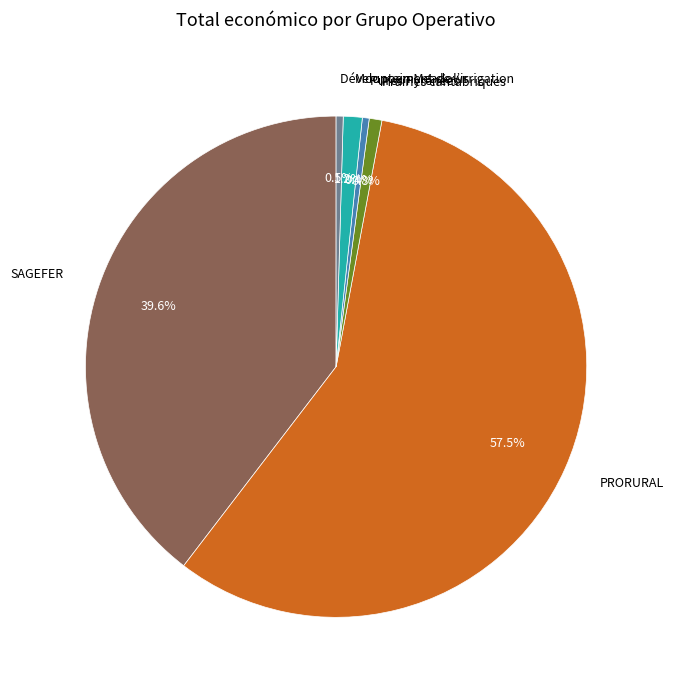

Which has a higher value, PRORURAL or Développement de l’irrigation?

PRORURAL